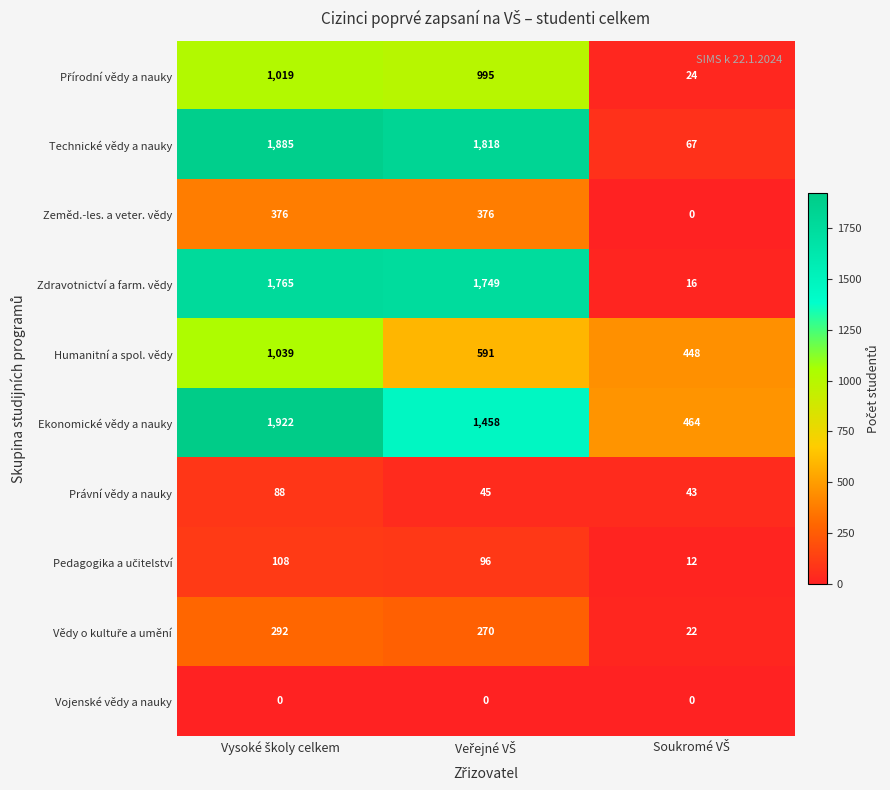

Which series has the largest total across all categories?

Ekonomické vědy a nauky